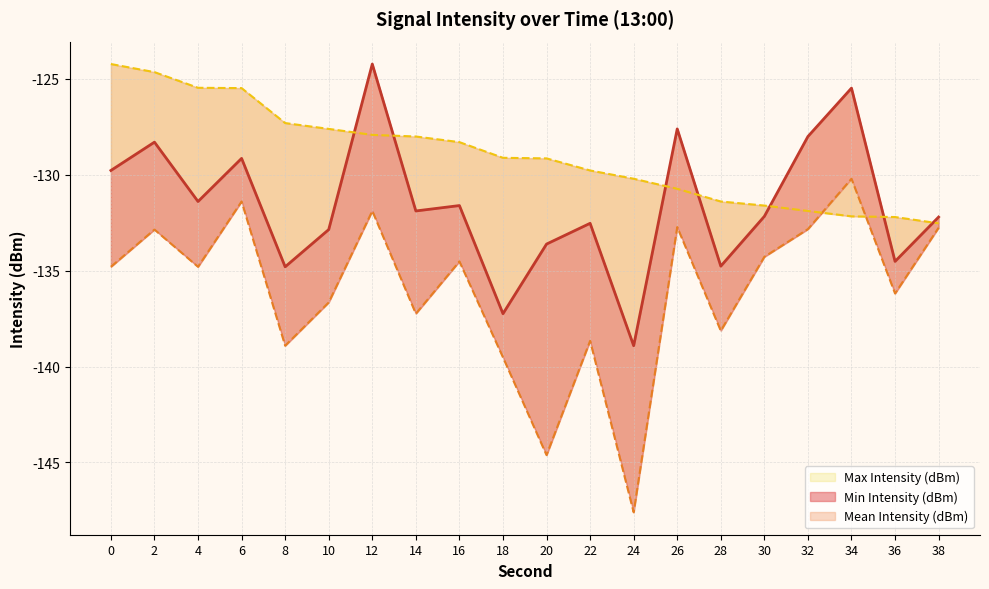

Between 16 and 34, which series saw the biggest shift?

Mean Intensity (dBm)